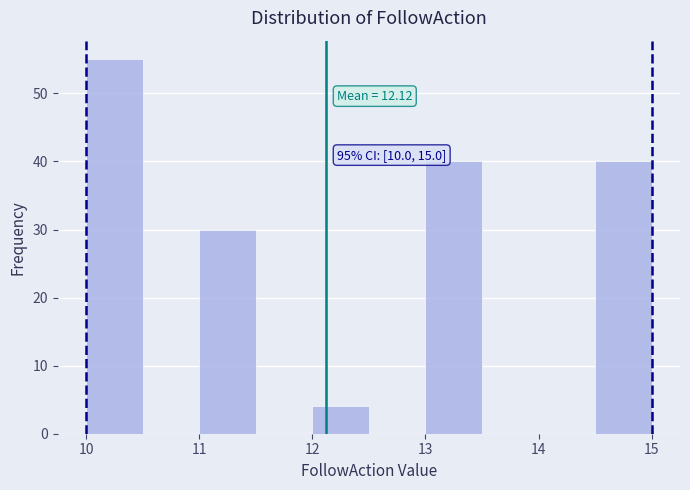

Which range on the x-axis has the tallest bar?

10.0 to 10.5